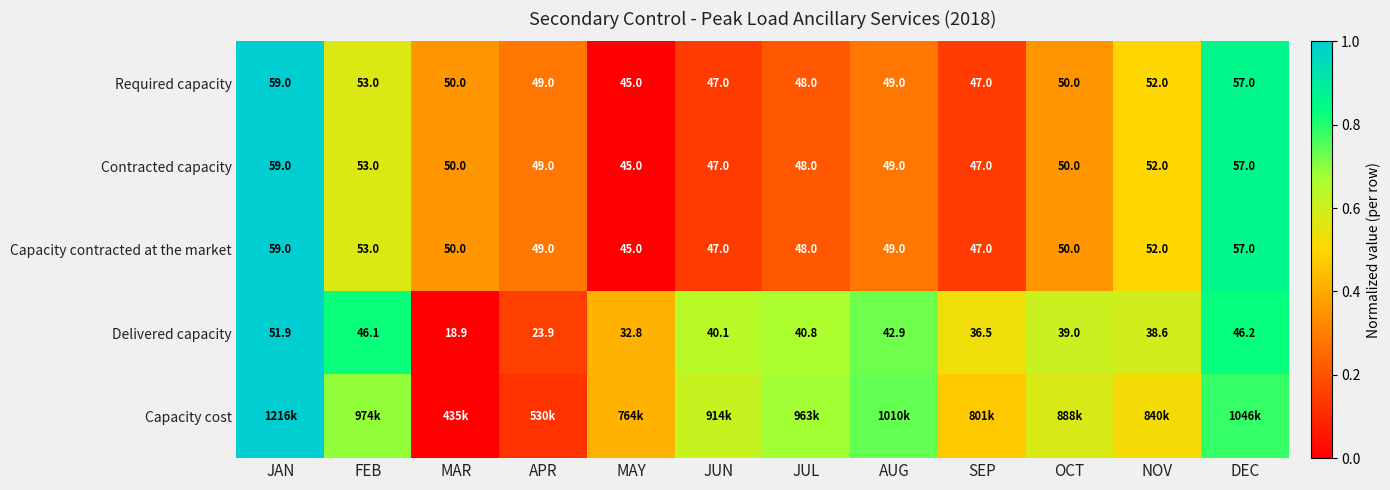

Which label corresponds to the largest value in the chart?

JAN